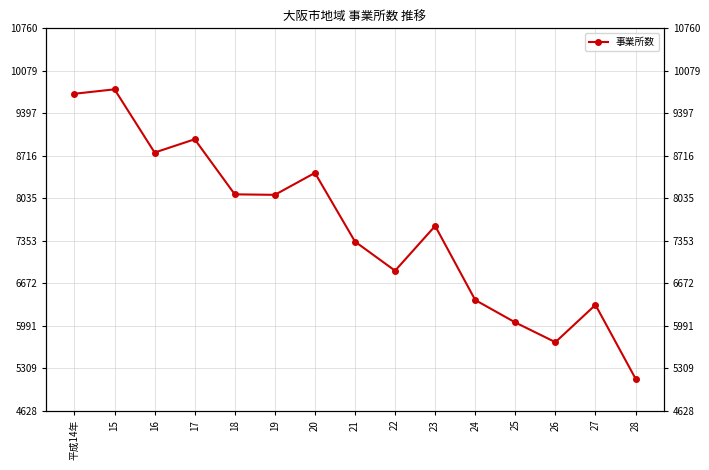

At which category does the chart reach its minimum across all series?

28